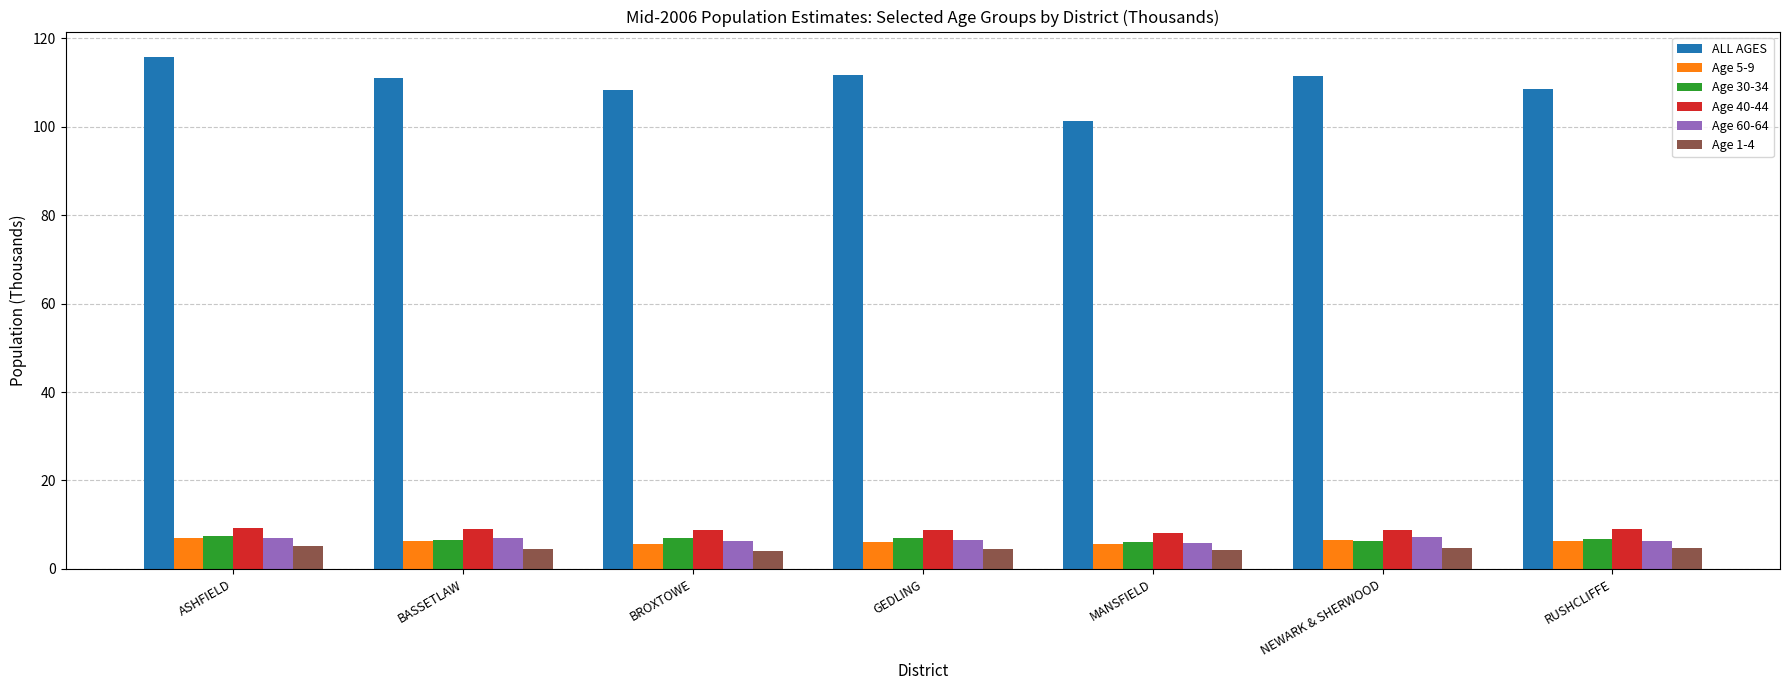

What is the sum of the Age 5-9 values at BROXTOWE and MANSFIELD?

11.2